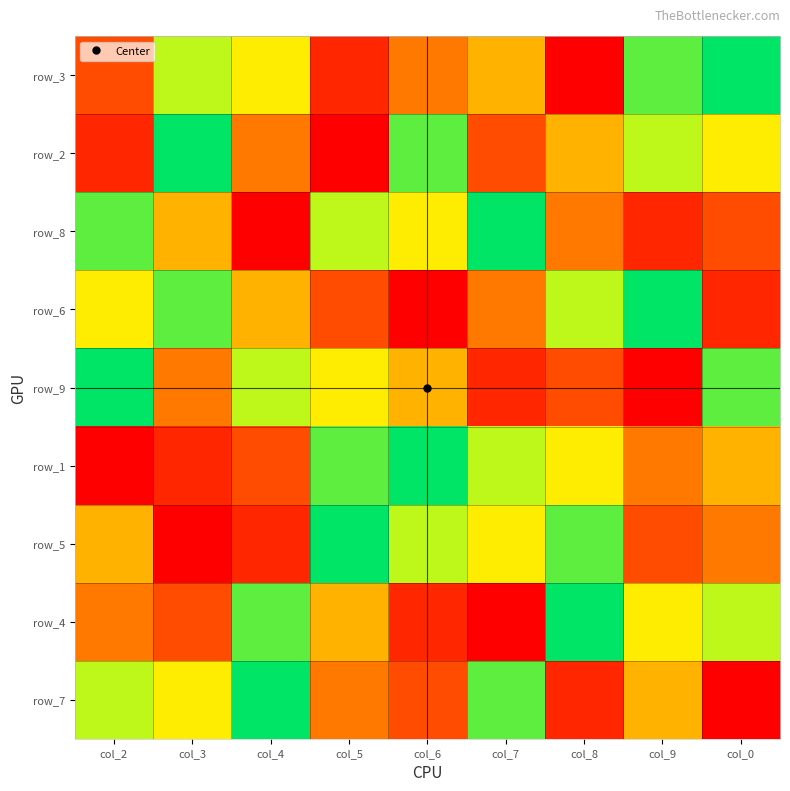

The row_1 series shows 8 at col_8. True or false?

False